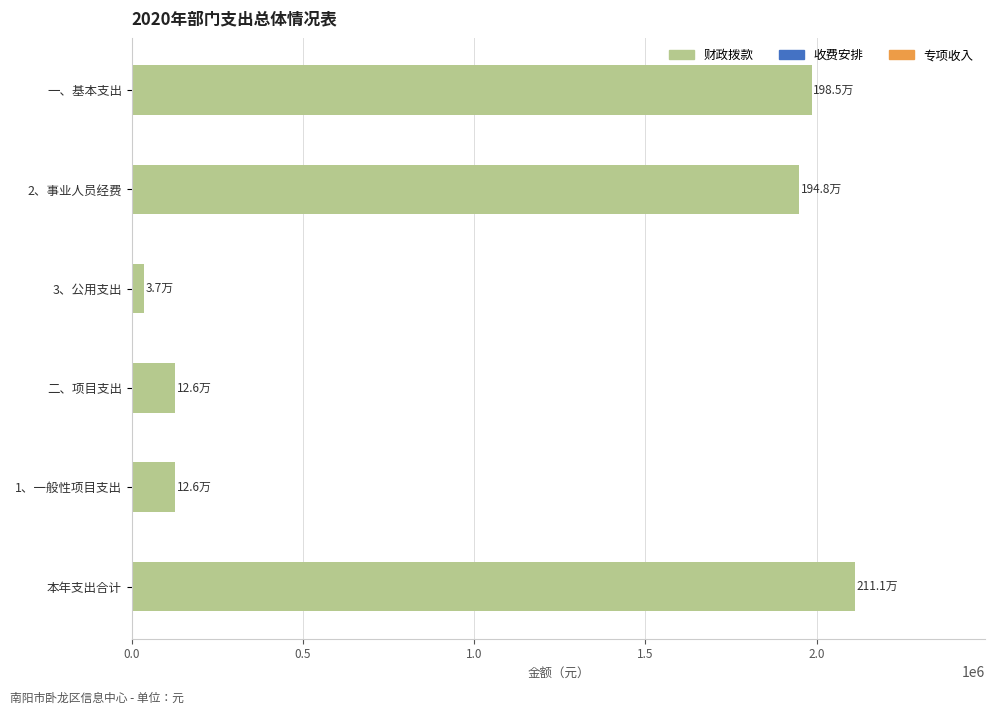

At which category does the chart reach its peak across all series?

本年支出合计